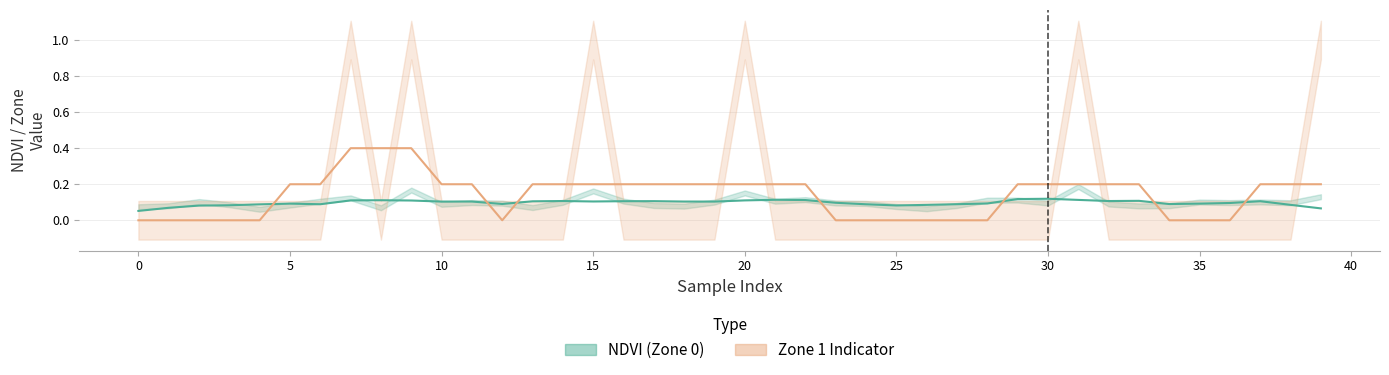

List the series in order of their peak value, lowest first.

NDVI, Zone